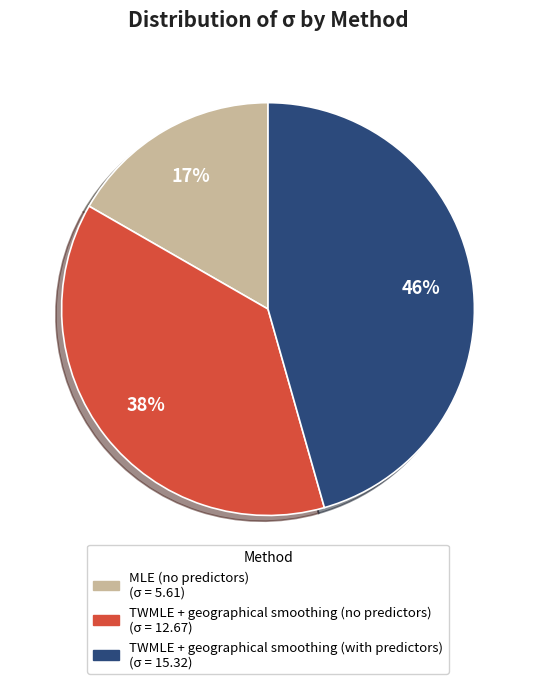

Does MLE (no predictors) account for over 50% of the chart?

No